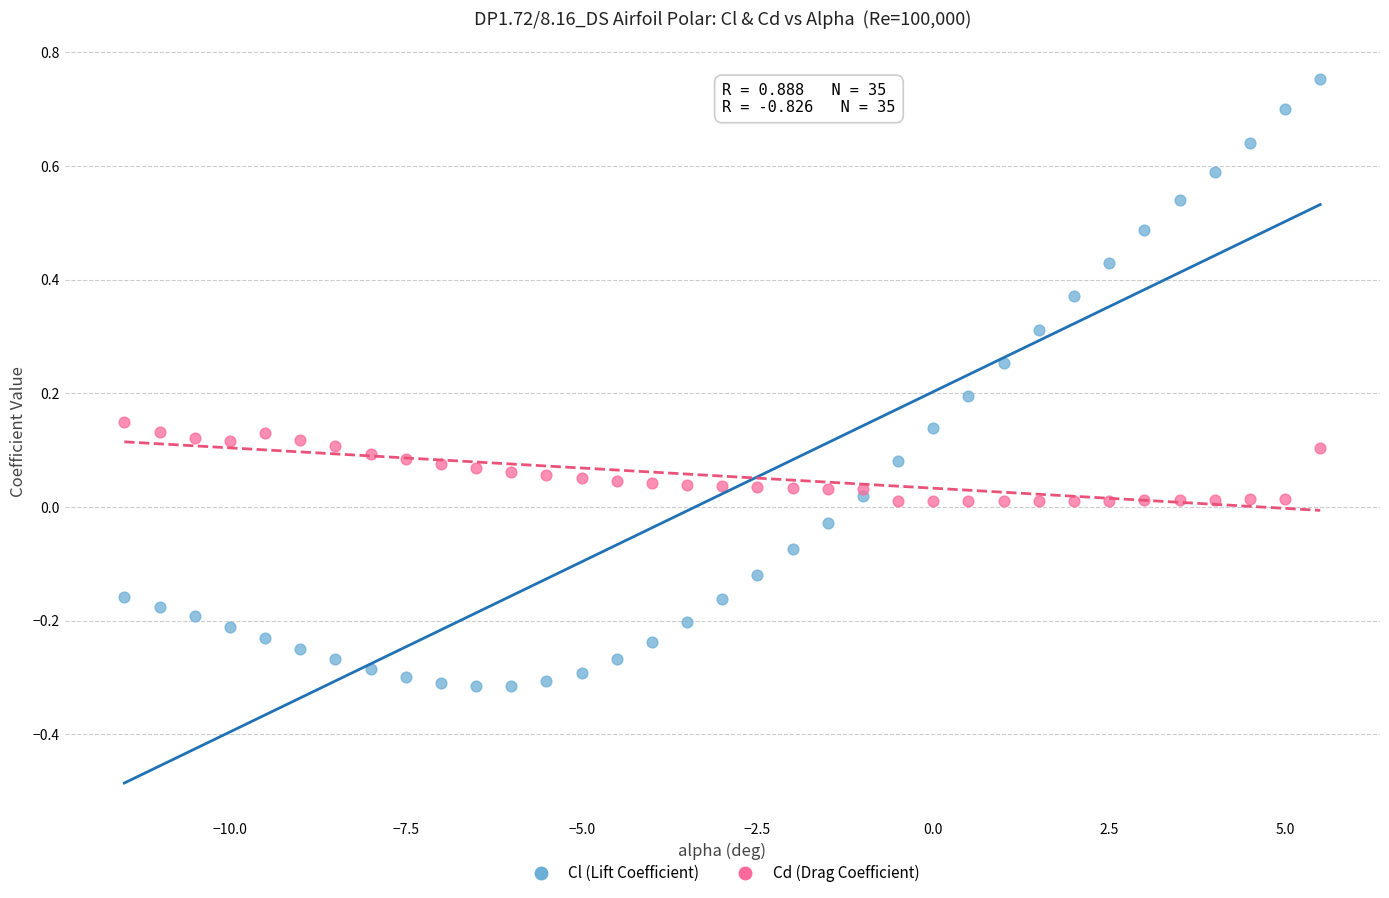

Which series reaches the minimum Y coordinate?

Cl (Lift Coefficient)